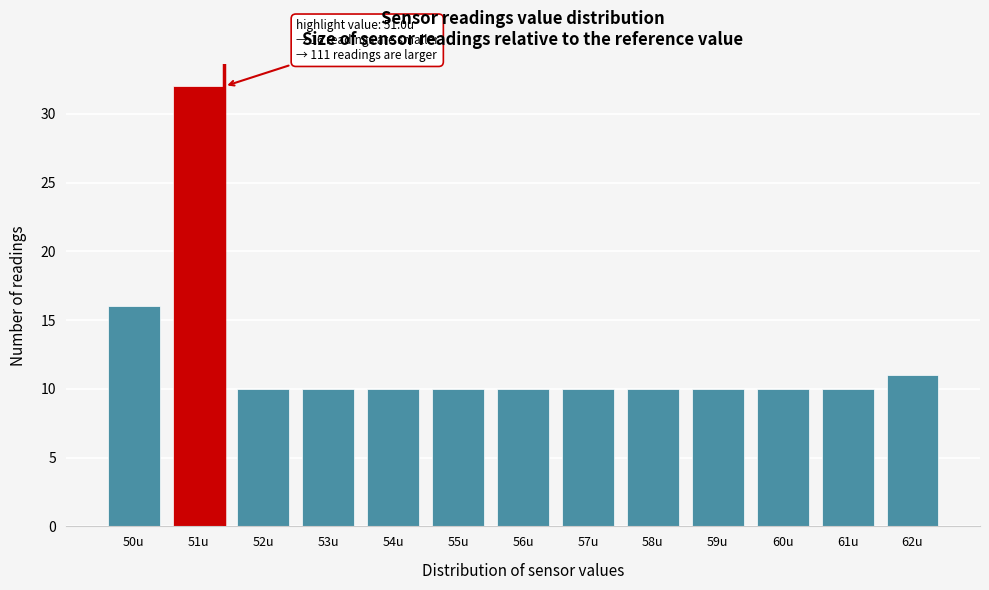

Reading left to right, extract all data points from this chart.

16	32	10	10	10	10	10	10	10	10	10	10	11